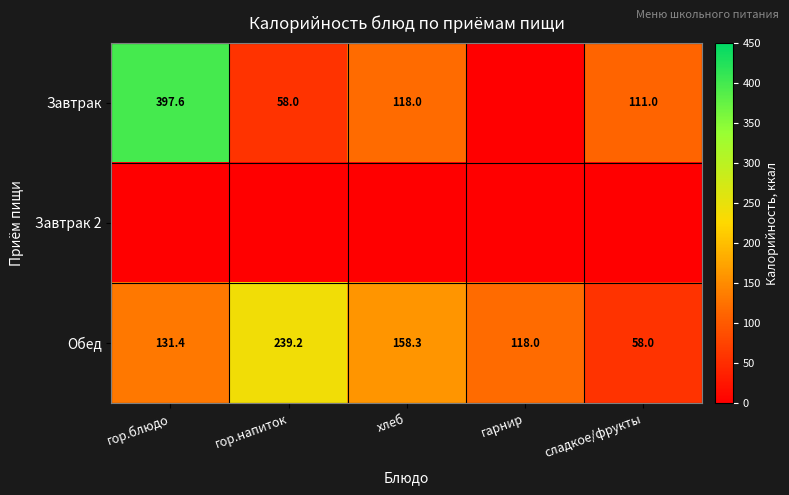

Rank the categories by Обед value from highest to lowest.

гор.напиток, хлеб, гор.блюдо, гарнир, сладкое/фрукты